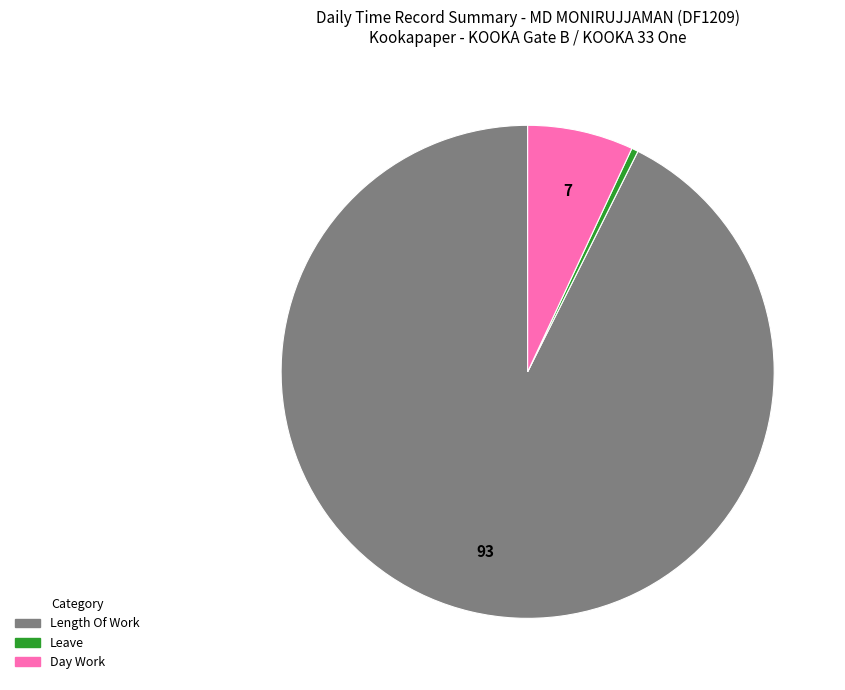

Does any single category account for the majority?

Yes